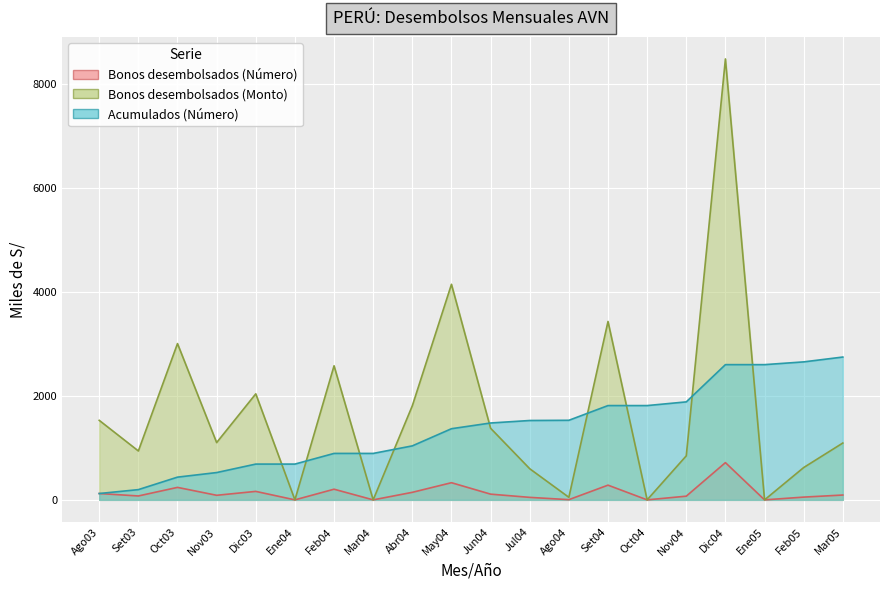

Which series changed the most between Oct03 and Set04?

Acumulados (Número)